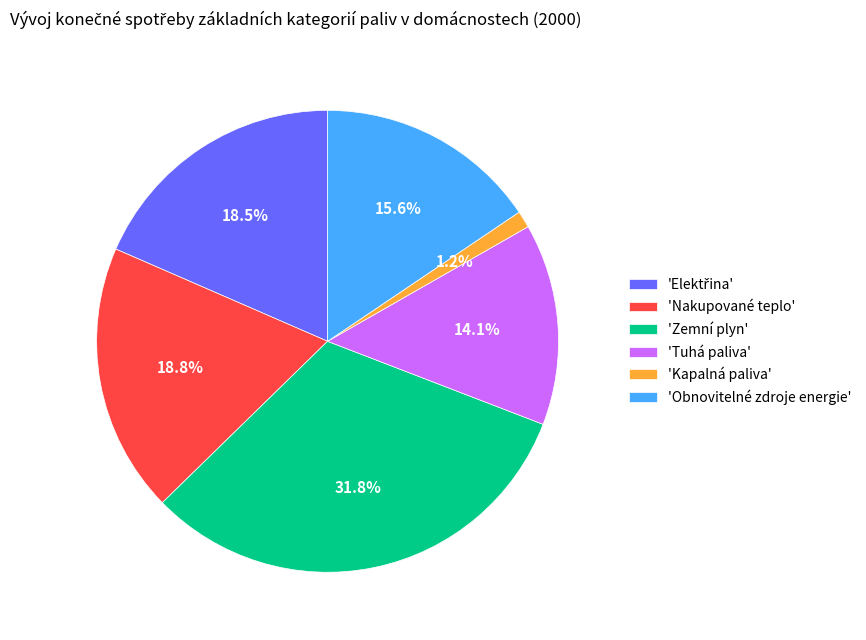

How many slices are in this pie chart?

6